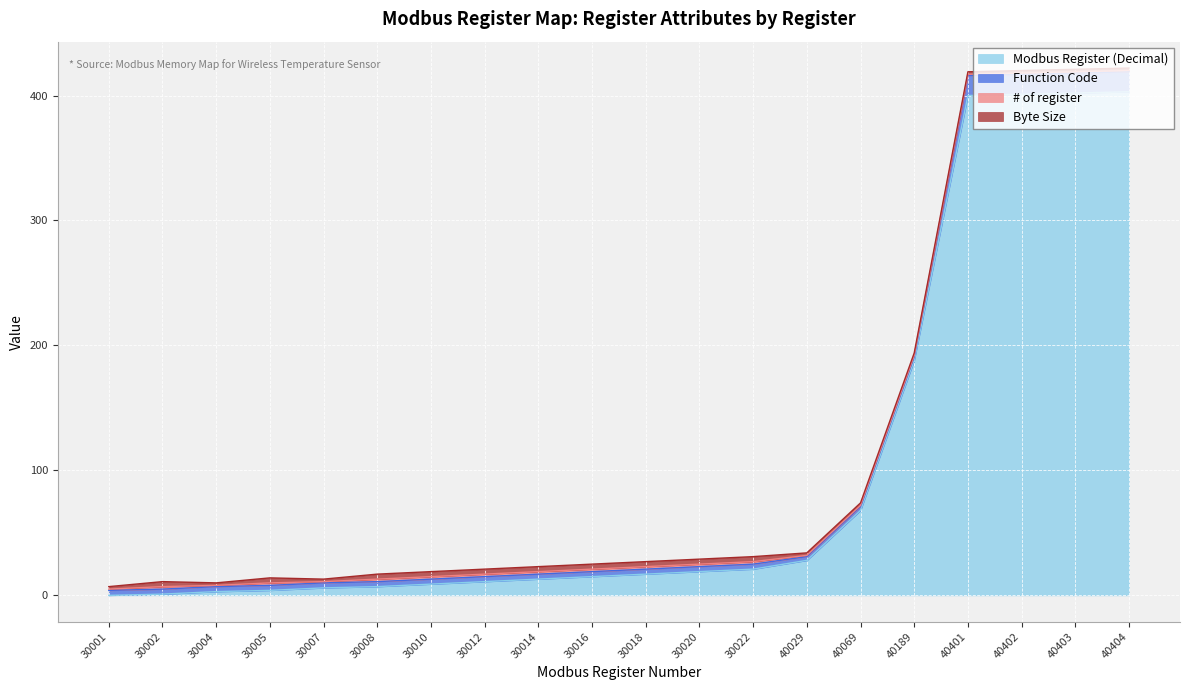

How many data points in # of register are less than 2?

10